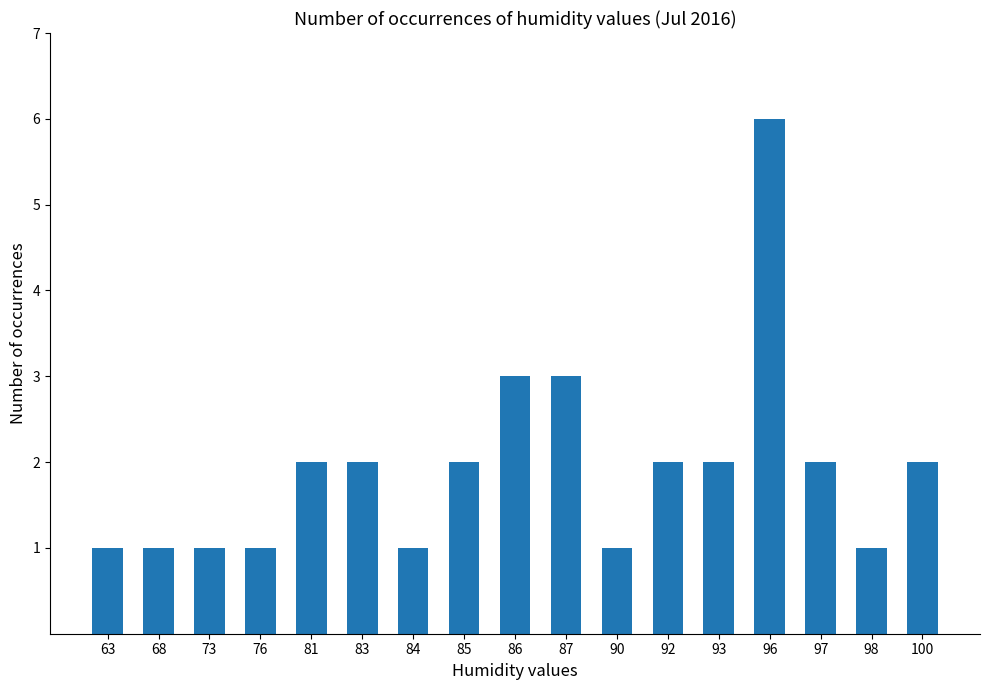

Is it true that the value at 100 is 1?

False